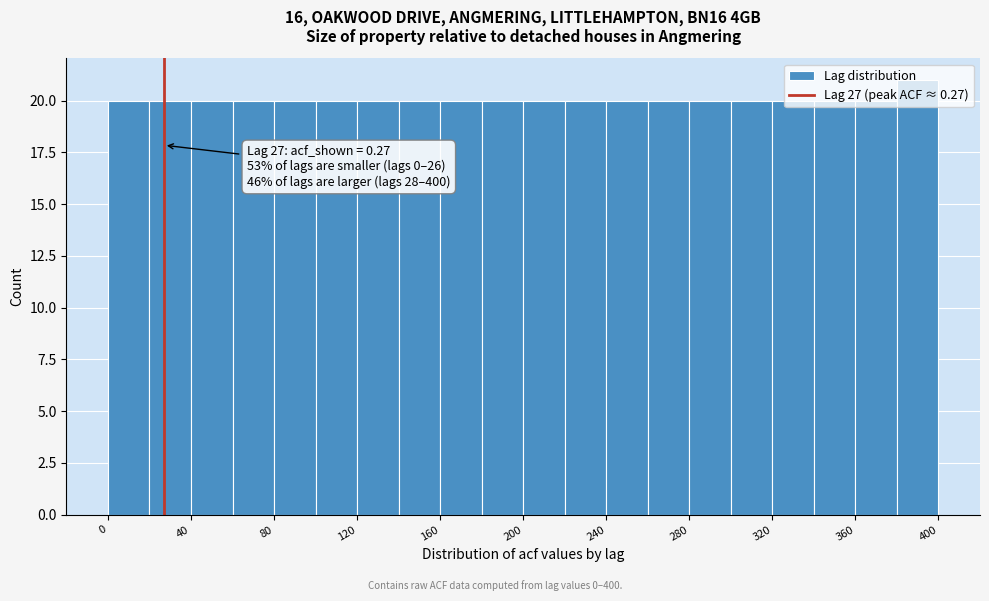

Which range on the x-axis has the tallest bar?

380 to 400